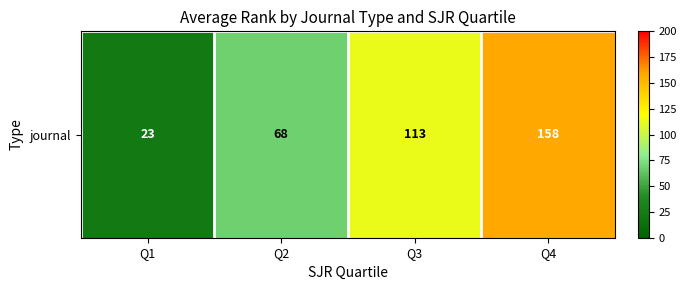

What is the change in value from Q1 to Q3?

+90